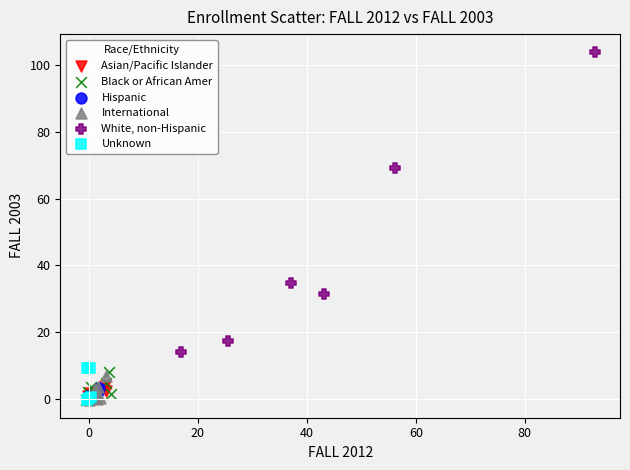

What are all the series names shown in the legend?

Asian/Pacific Islander, Black or African Amer, Hispanic, International, White, non-Hispanic, Unknown